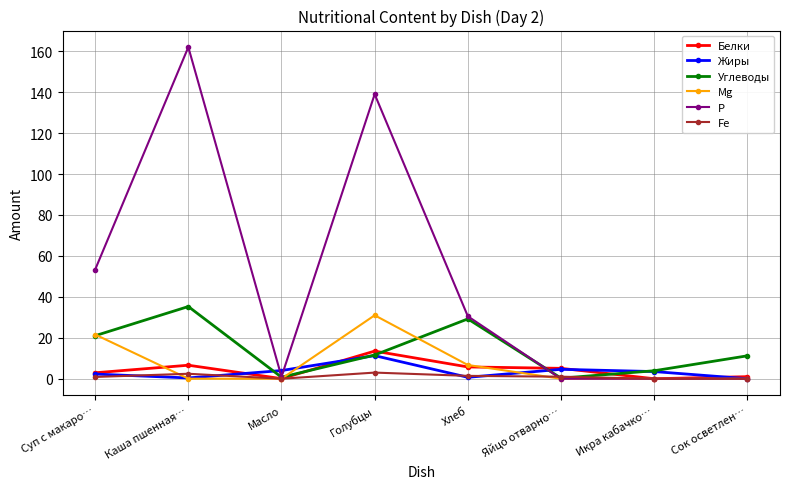

What is the greatest value displayed?

162.0